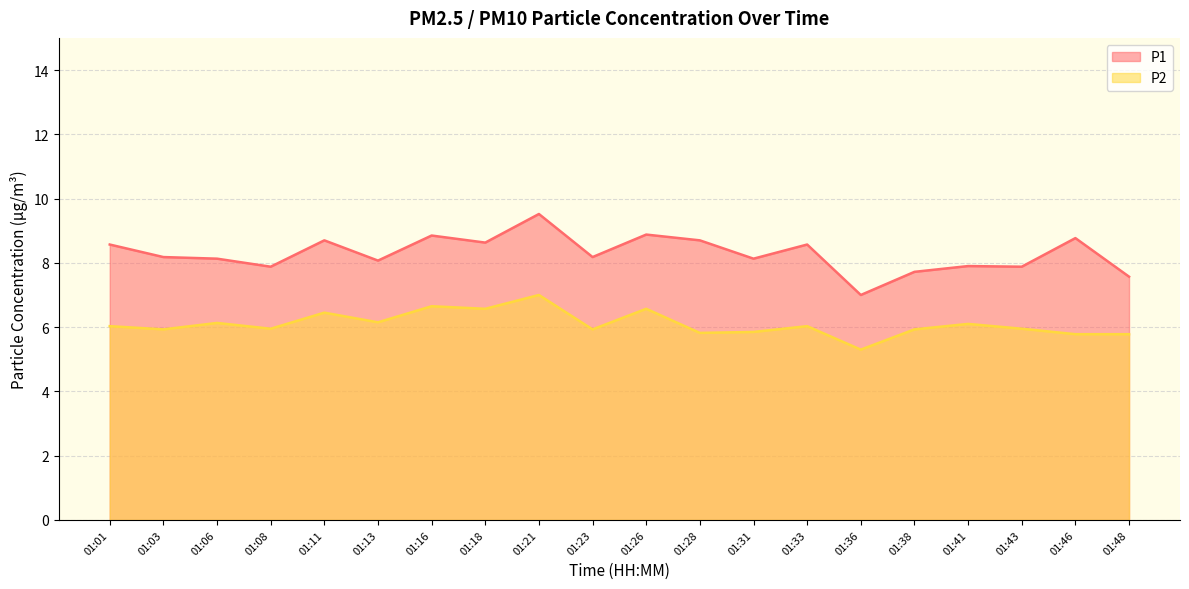

How many lines are shown in the chart?

2